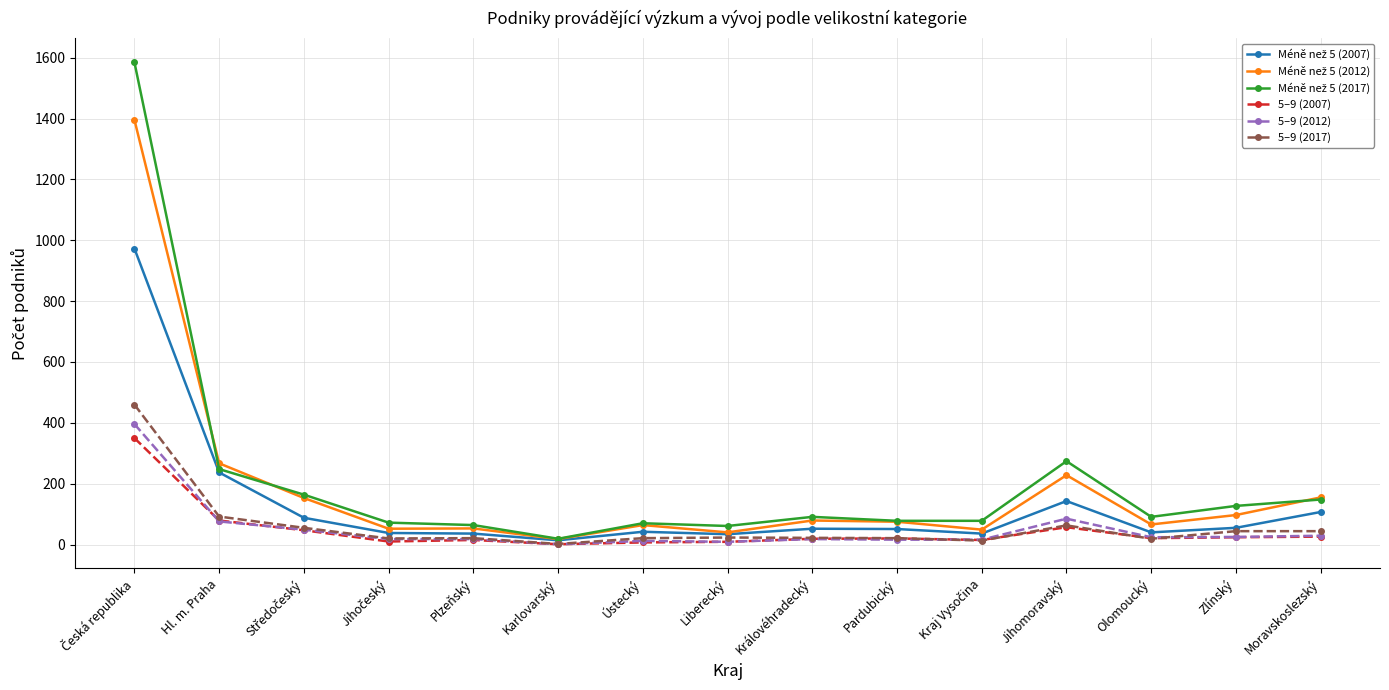

Where is 5–9 (2012) nearest to the value 198?

Jihomoravský